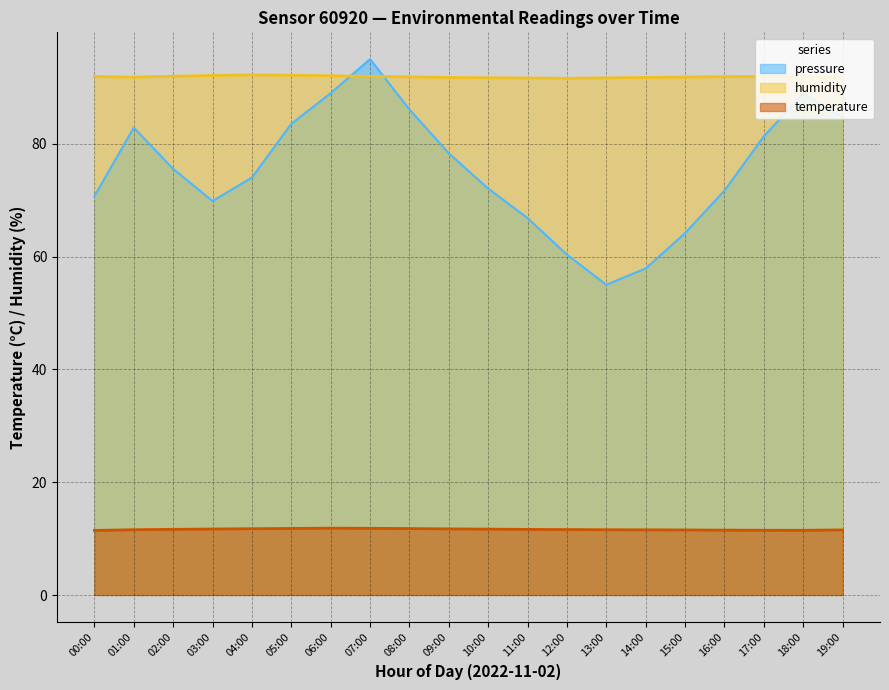

Where is humidity nearest to the value 91?

12:00